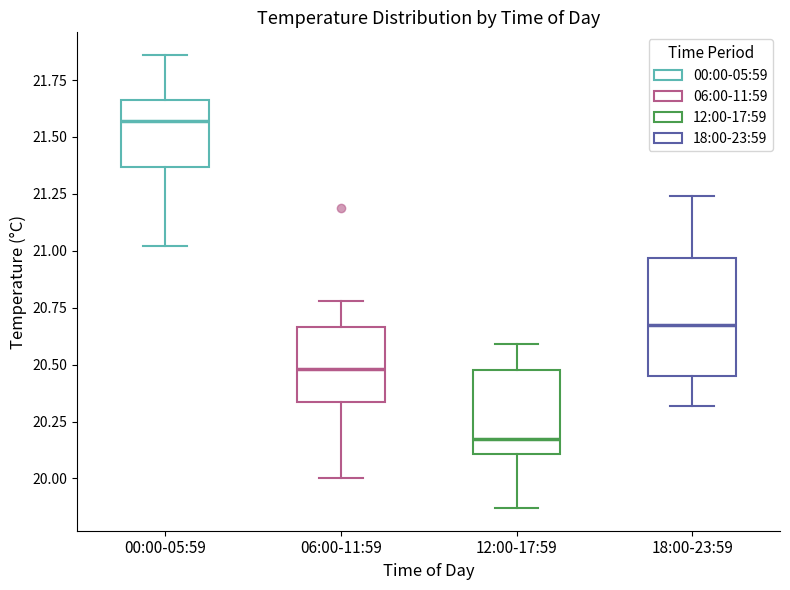

Which box's median line is the lowest?

12:00-17:59